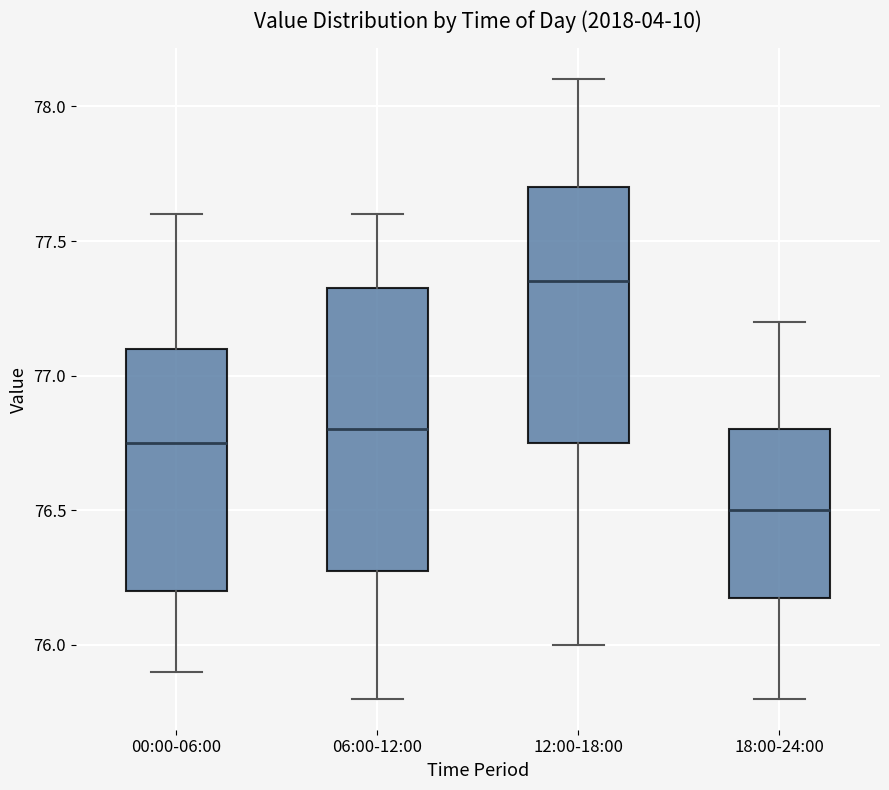

Comparing the boxes themselves (not the whiskers), which one is the tallest?

06:00-12:00